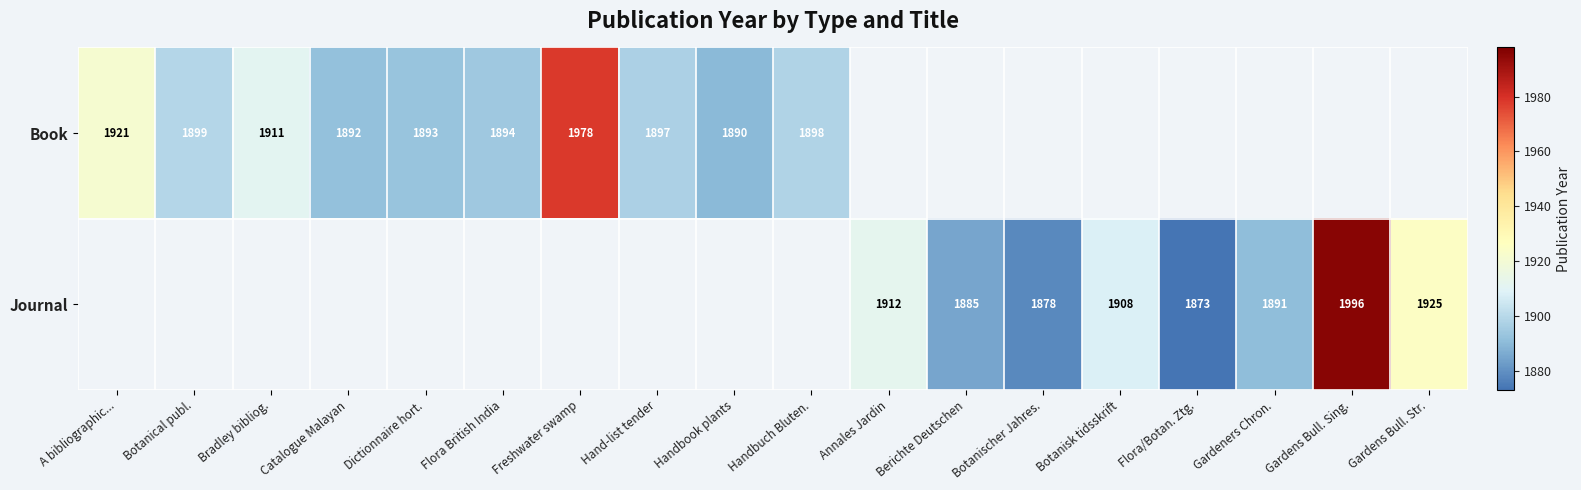

The Book series shows 1921 at A bibliographic.... True or false?

True